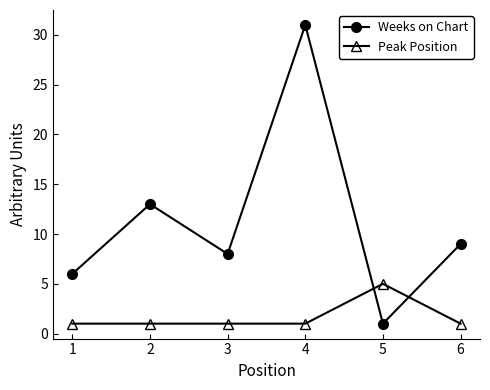

At 6, list the series in order from smallest to largest.

Peak Position, Weeks on Chart